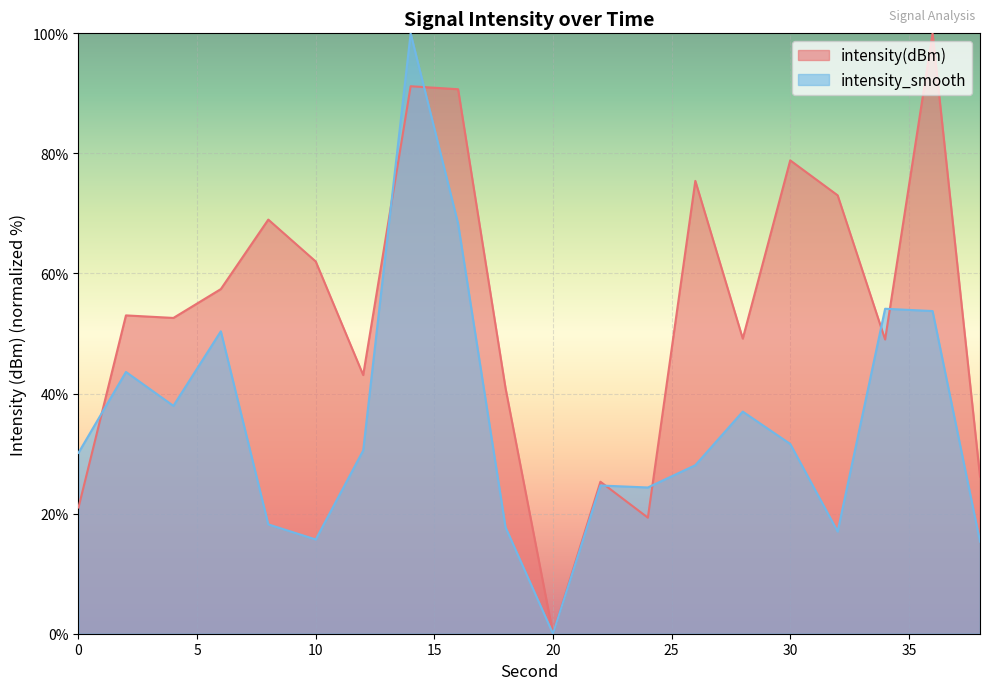

At which category does intensity_smooth reach its first local peak?

2